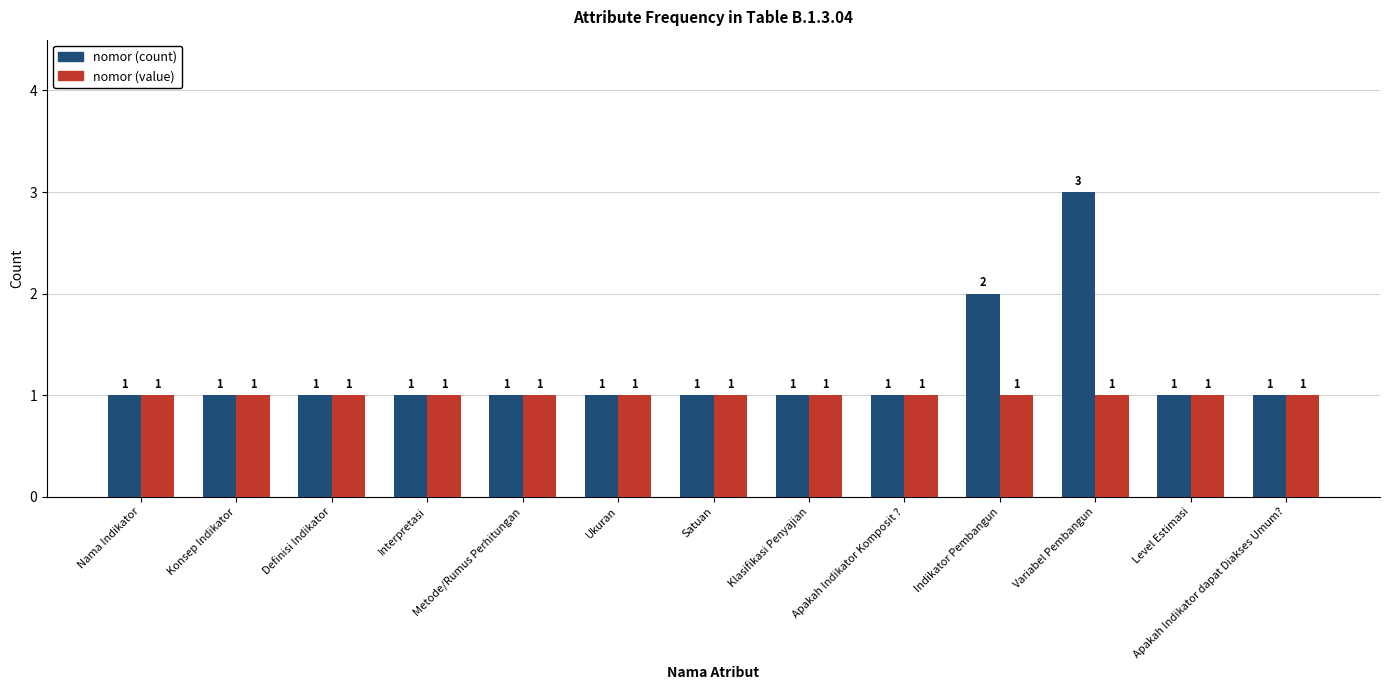

How many data points in nomor (count) are above 1?

2